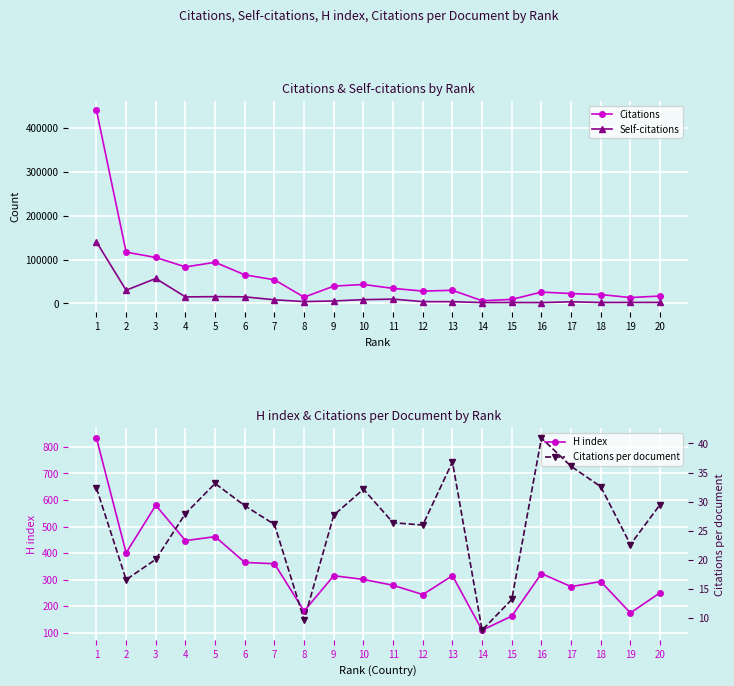

What is the smallest value displayed?

7.9